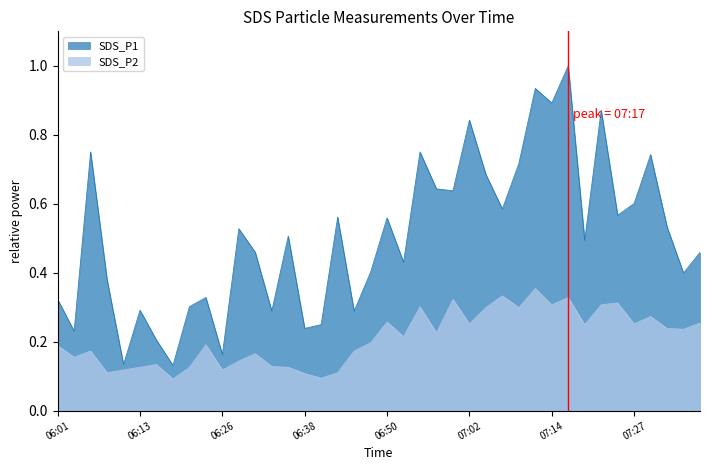

True or false: SDS_P2 has more than 2 interior local peaks.

True